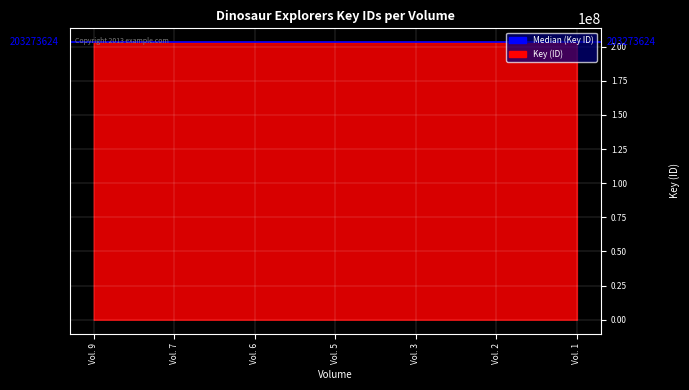

What is the value of the 6th point from the left?

203270353